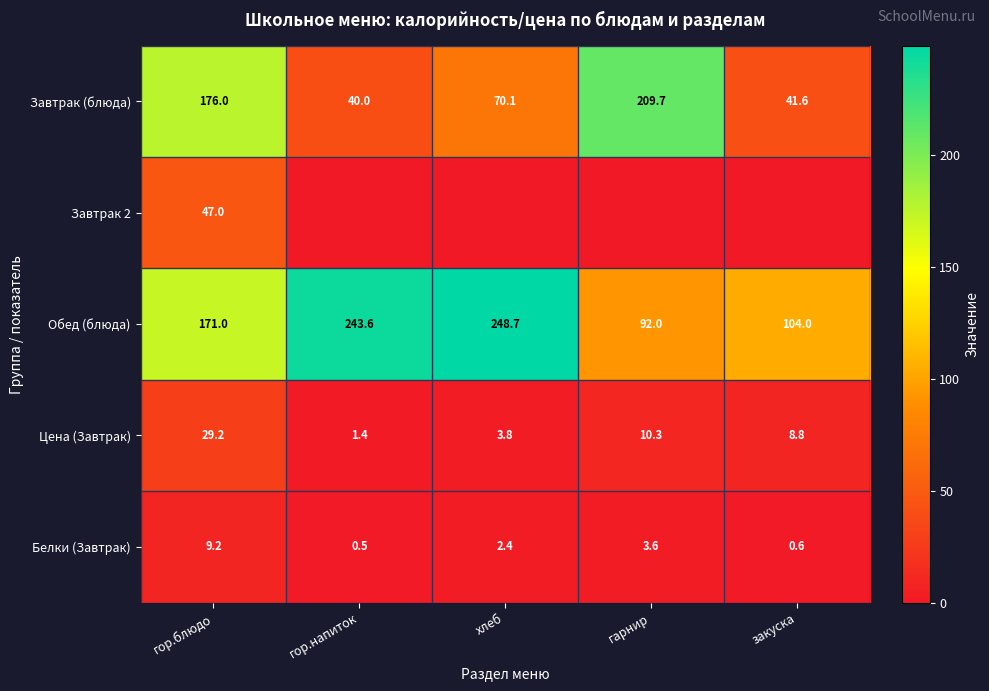

How many series are shown in this chart?

5